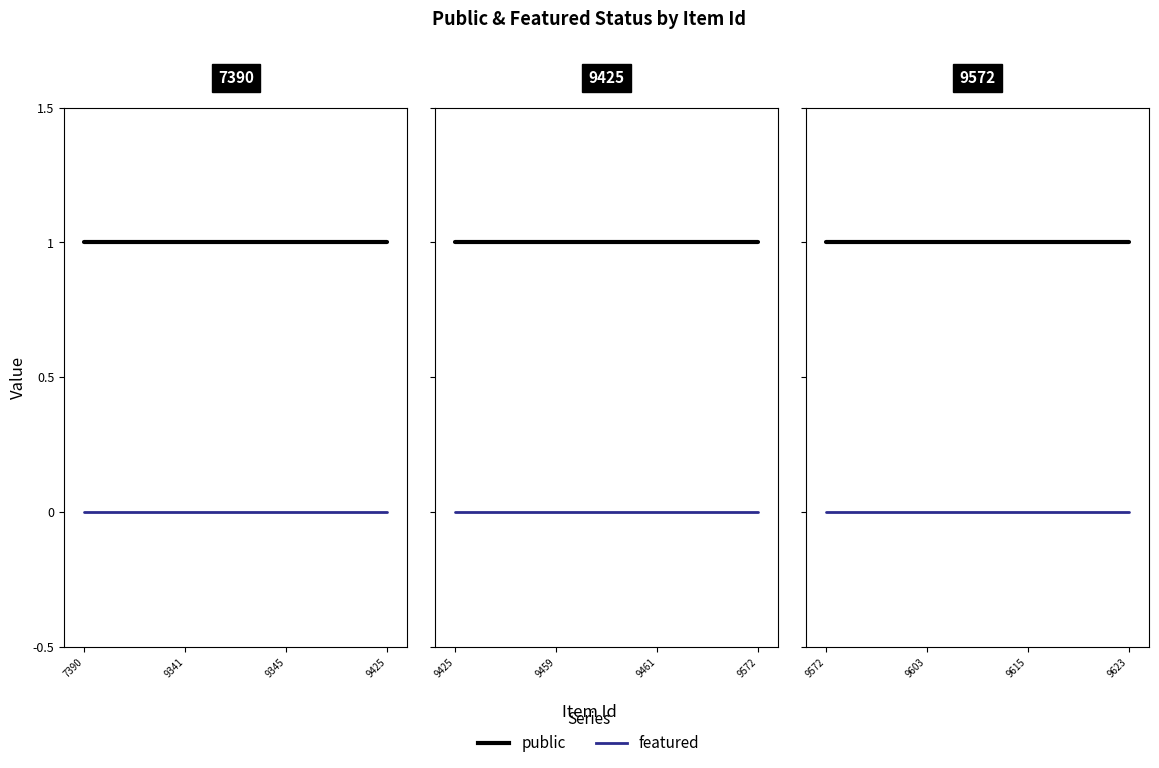

True or false: public and featured cross at least once.

False